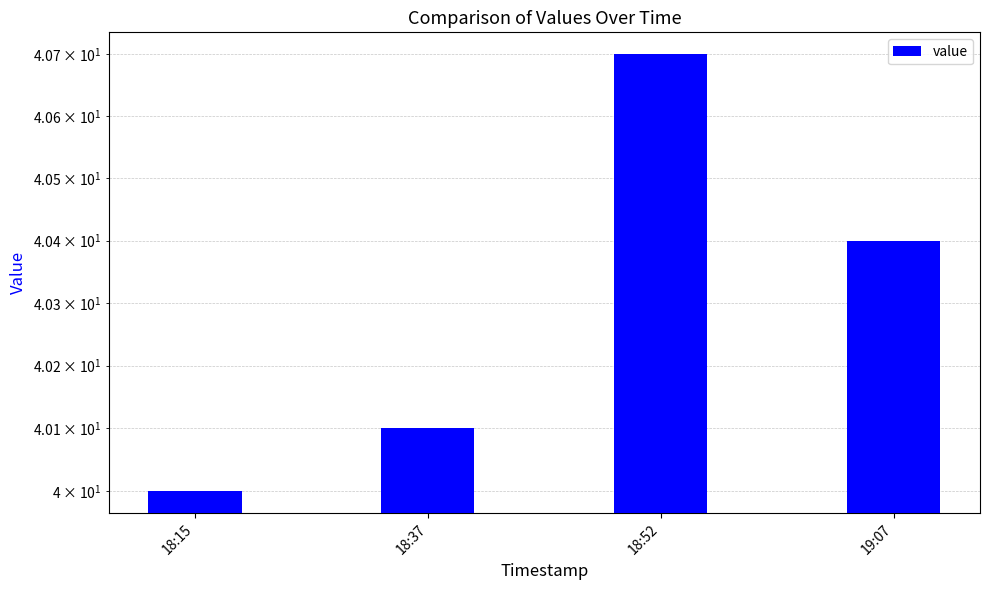

True or false: the data shows 40.0 at 18:15.

True